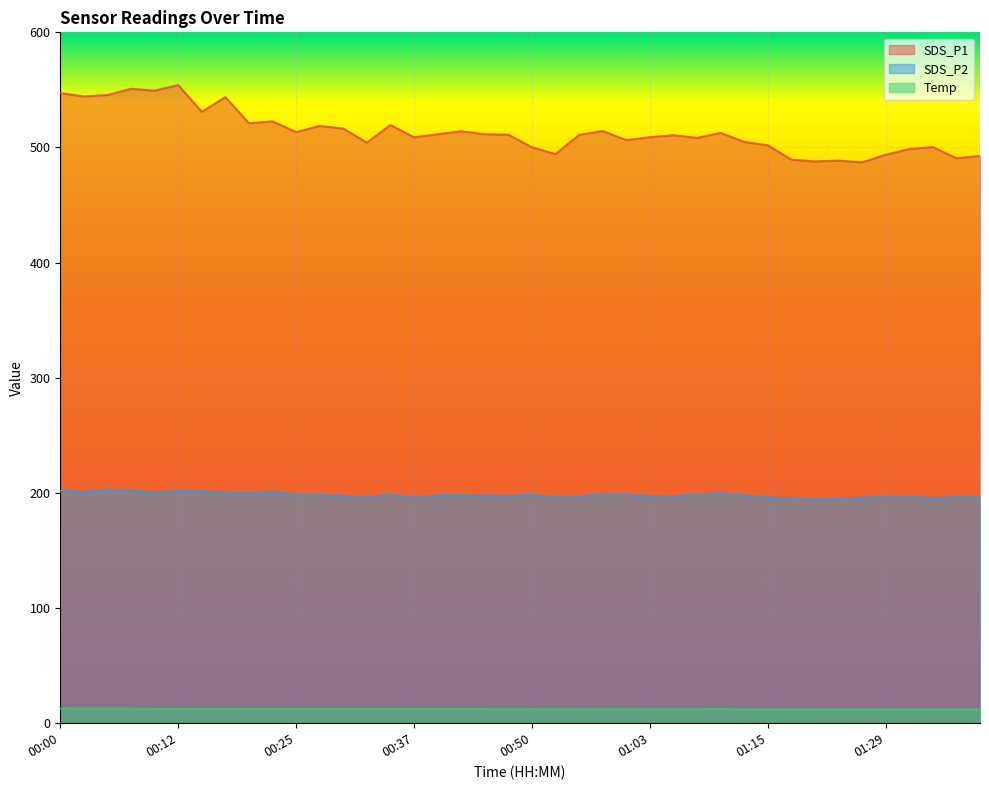

How many lines are shown in the chart?

3